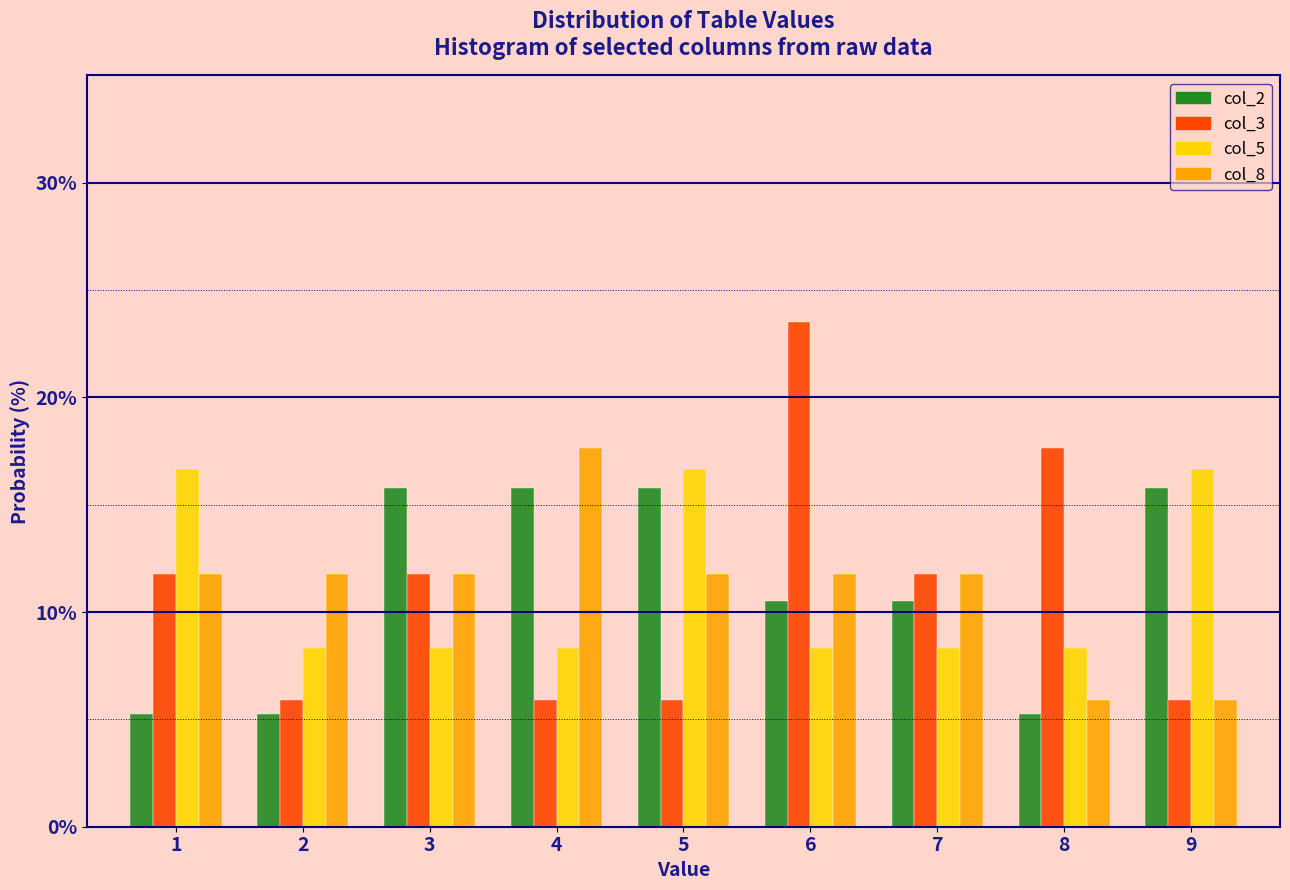

What is the difference between the highest and lowest values at 6?

15.2